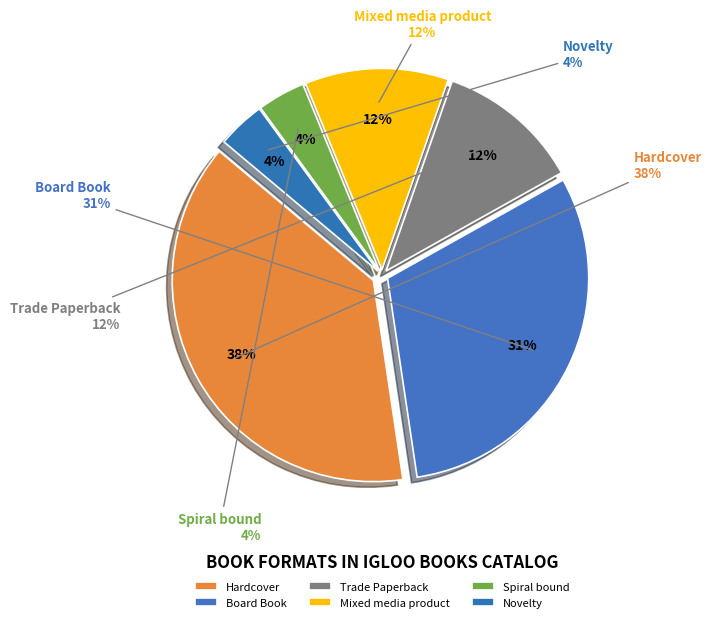

Do Board Book and Trade Paperback together represent more than half of the pie?

No